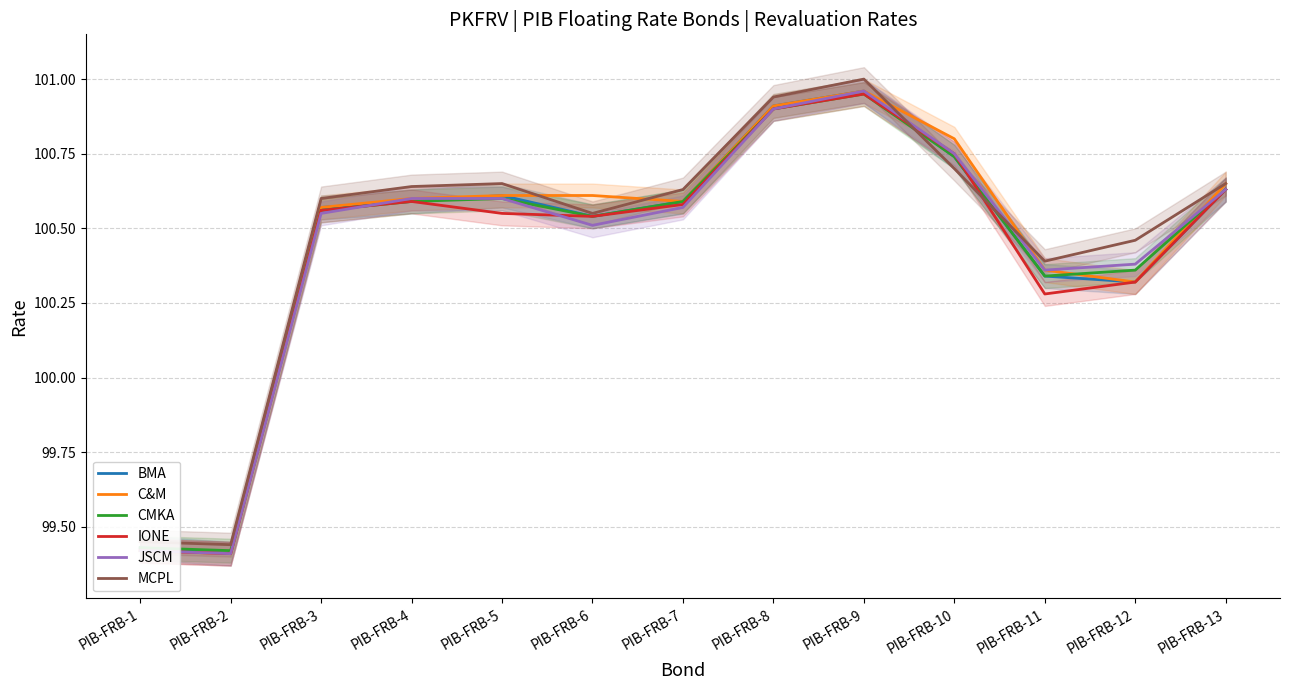

Reading left to right, what are all the values shown in this chart?

BMA: PIB-FRB-1=99.4	PIB-FRB-2=99.4	PIB-FRB-3=100.6	PIB-FRB-4=100.6	PIB-FRB-5=100.6	PIB-FRB-6=100.5	PIB-FRB-7=100.6	PIB-FRB-8=100.9	PIB-FRB-9=101.0	PIB-FRB-10=100.7	PIB-FRB-11=100.3	PIB-FRB-12=100.3	PIB-FRB-13=100.6
C&M: PIB-FRB-1=99.4	PIB-FRB-2=99.4	PIB-FRB-3=100.6	PIB-FRB-4=100.6	PIB-FRB-5=100.6	PIB-FRB-6=100.6	PIB-FRB-7=100.6	PIB-FRB-8=100.9	PIB-FRB-9=101.0	PIB-FRB-10=100.8	PIB-FRB-11=100.4	PIB-FRB-12=100.3	PIB-FRB-13=100.7
CMKA: PIB-FRB-1=99.4	PIB-FRB-2=99.4	PIB-FRB-3=100.6	PIB-FRB-4=100.6	PIB-FRB-5=100.6	PIB-FRB-6=100.5	PIB-FRB-7=100.6	PIB-FRB-8=100.9	PIB-FRB-9=101.0	PIB-FRB-10=100.7	PIB-FRB-11=100.3	PIB-FRB-12=100.4	PIB-FRB-13=100.6
IONE: PIB-FRB-1=99.4	PIB-FRB-2=99.4	PIB-FRB-3=100.6	PIB-FRB-4=100.6	PIB-FRB-5=100.5	PIB-FRB-6=100.5	PIB-FRB-7=100.6	PIB-FRB-8=100.9	PIB-FRB-9=101.0	PIB-FRB-10=100.8	PIB-FRB-11=100.3	PIB-FRB-12=100.3	PIB-FRB-13=100.6
JSCM: PIB-FRB-1=99.4	PIB-FRB-2=99.4	PIB-FRB-3=100.5	PIB-FRB-4=100.6	PIB-FRB-5=100.6	PIB-FRB-6=100.5	PIB-FRB-7=100.6	PIB-FRB-8=100.9	PIB-FRB-9=101.0	PIB-FRB-10=100.8	PIB-FRB-11=100.4	PIB-FRB-12=100.4	PIB-FRB-13=100.6
MCPL: PIB-FRB-1=99.5	PIB-FRB-2=99.4	PIB-FRB-3=100.6	PIB-FRB-4=100.6	PIB-FRB-5=100.7	PIB-FRB-6=100.5	PIB-FRB-7=100.6	PIB-FRB-8=100.9	PIB-FRB-9=101.0	PIB-FRB-10=100.7	PIB-FRB-11=100.4	PIB-FRB-12=100.5	PIB-FRB-13=100.7